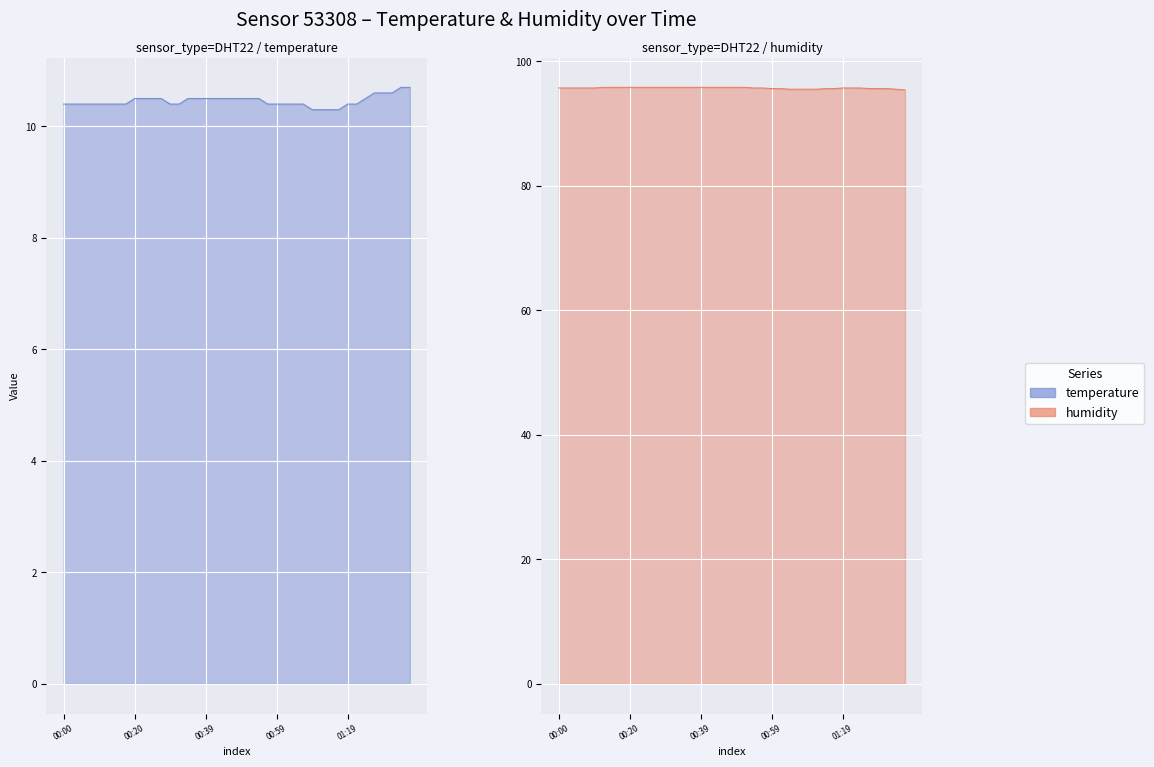

True or false: temperature and humidity cross at least once.

False